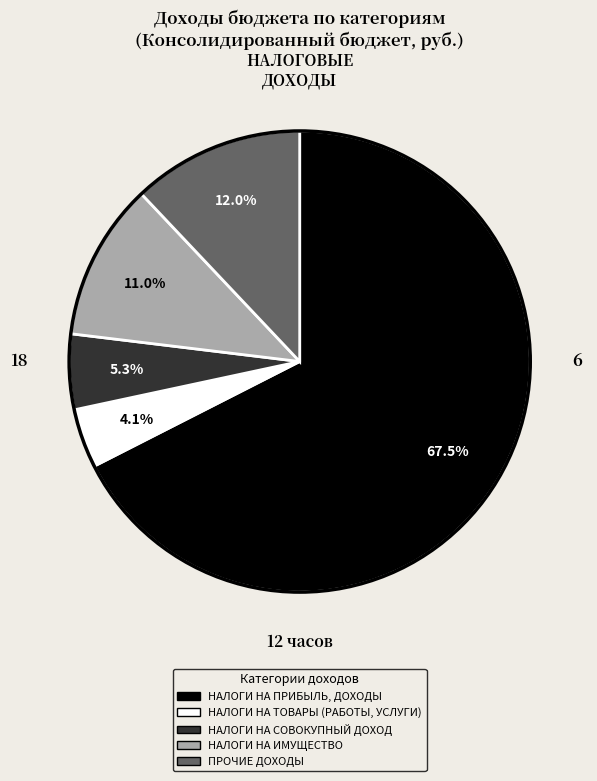

True or false: НАЛОГИ НА ИМУЩЕСТВО accounts for 22% of the total.

False